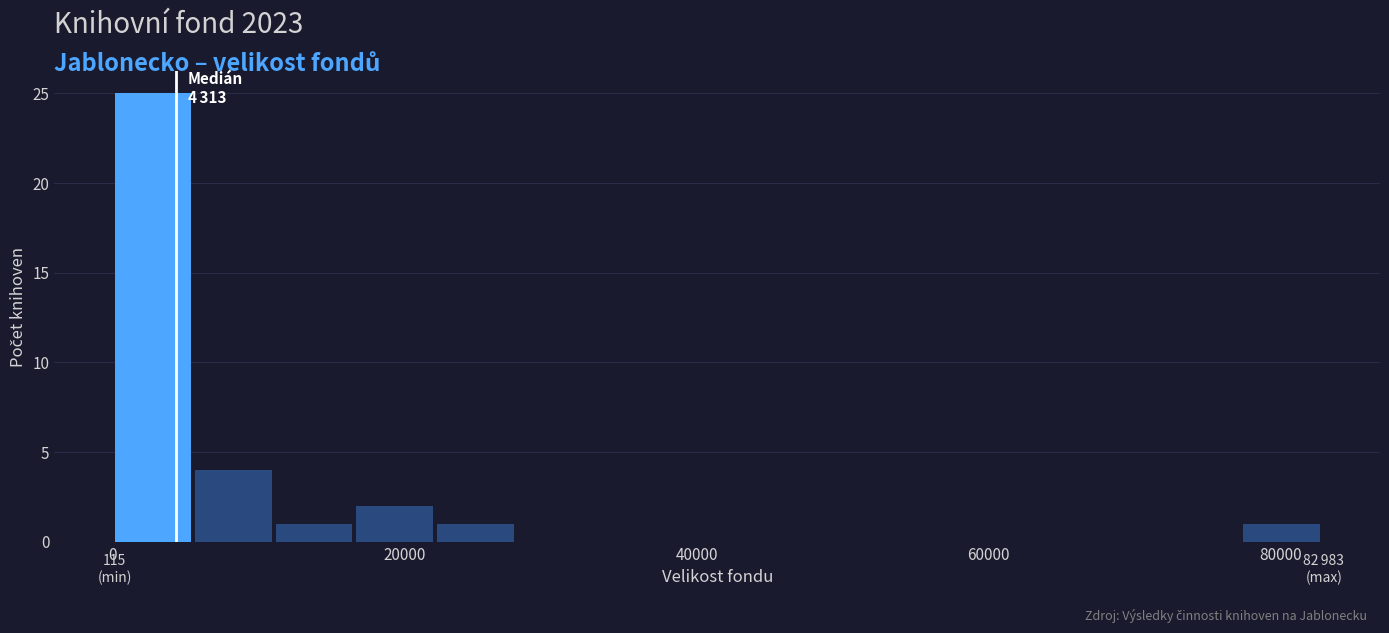

Around what value on the x-axis is the tallest bar? Give the approximate position of its centre, as read against the axis.

2000